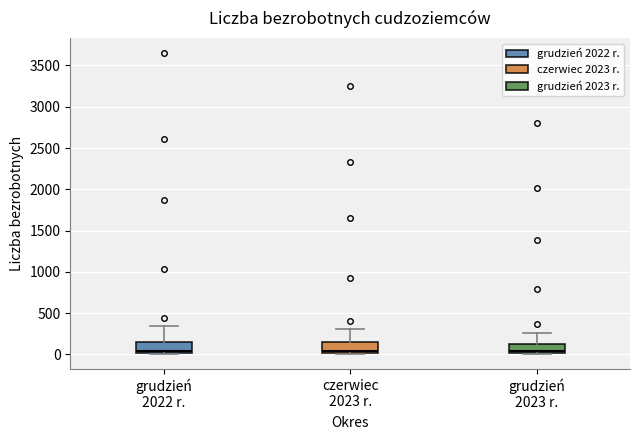

Reading left to right, read every box against the y-axis: the position of its median line, the range the box covers, and the ends of its whiskers. The values are not printed on the chart, so give them approximately, as read against the axis.

grudzień 2022 r.: median 50, box 0 to 150, whiskers 0 (just below the box's lower edge) to 350
czerwiec 2023 r.: median 50, box 0 to 150, whiskers 0 to 300
grudzień 2023 r.: median 50, box 0 to 150, whiskers 0 to 250